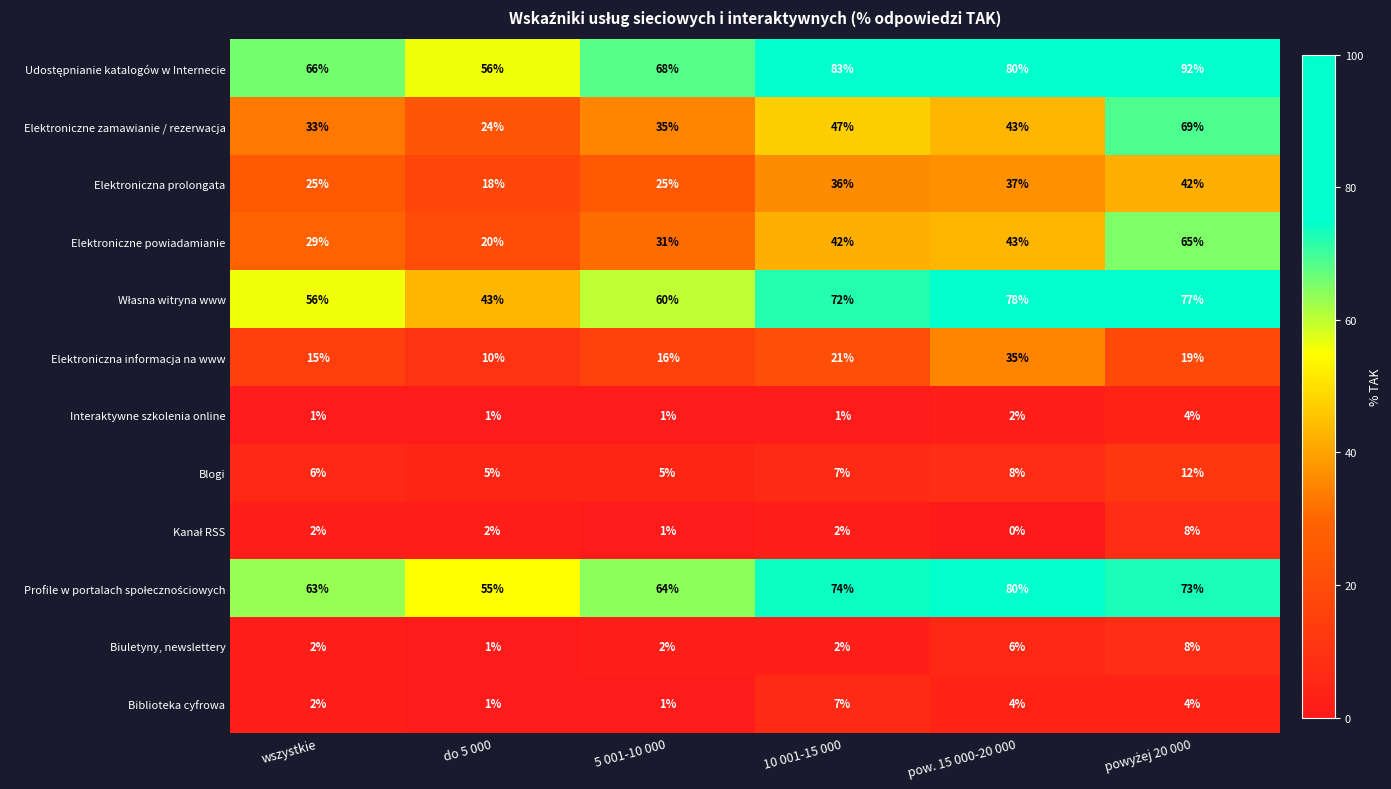

What is the difference between the second highest and minimum values in the Biblioteka cyfrowa series?

3